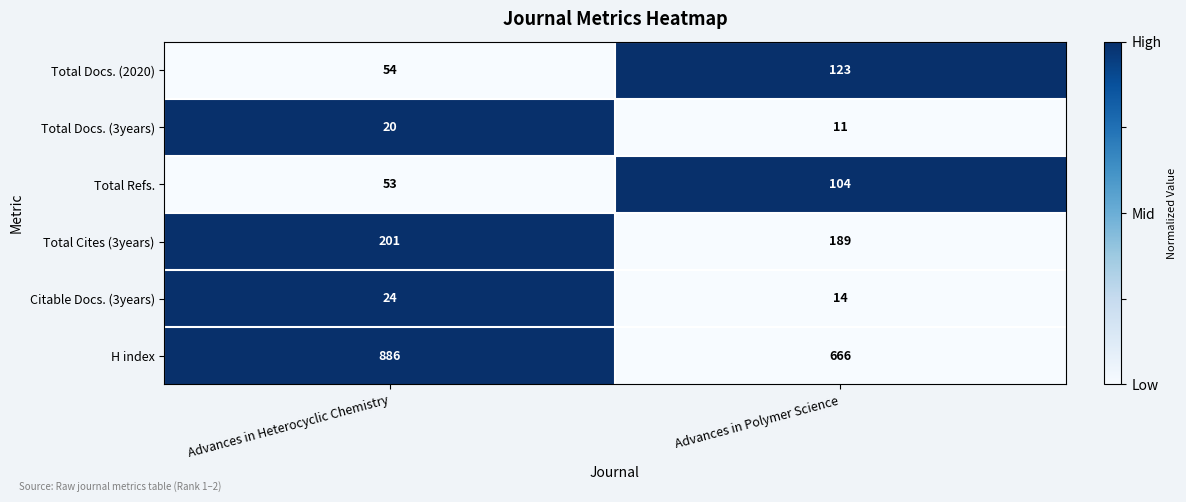

What is the difference between the Total Refs. values at Advances in Heterocyclic Chemistry and Advances in Polymer Science?

51